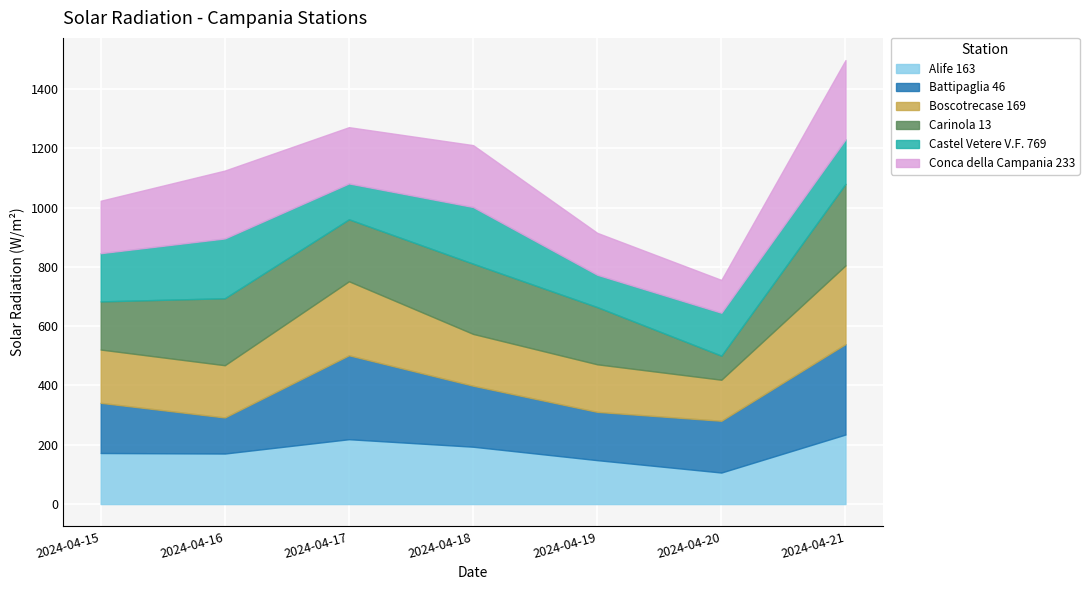

How many distinct data groups are displayed?

6